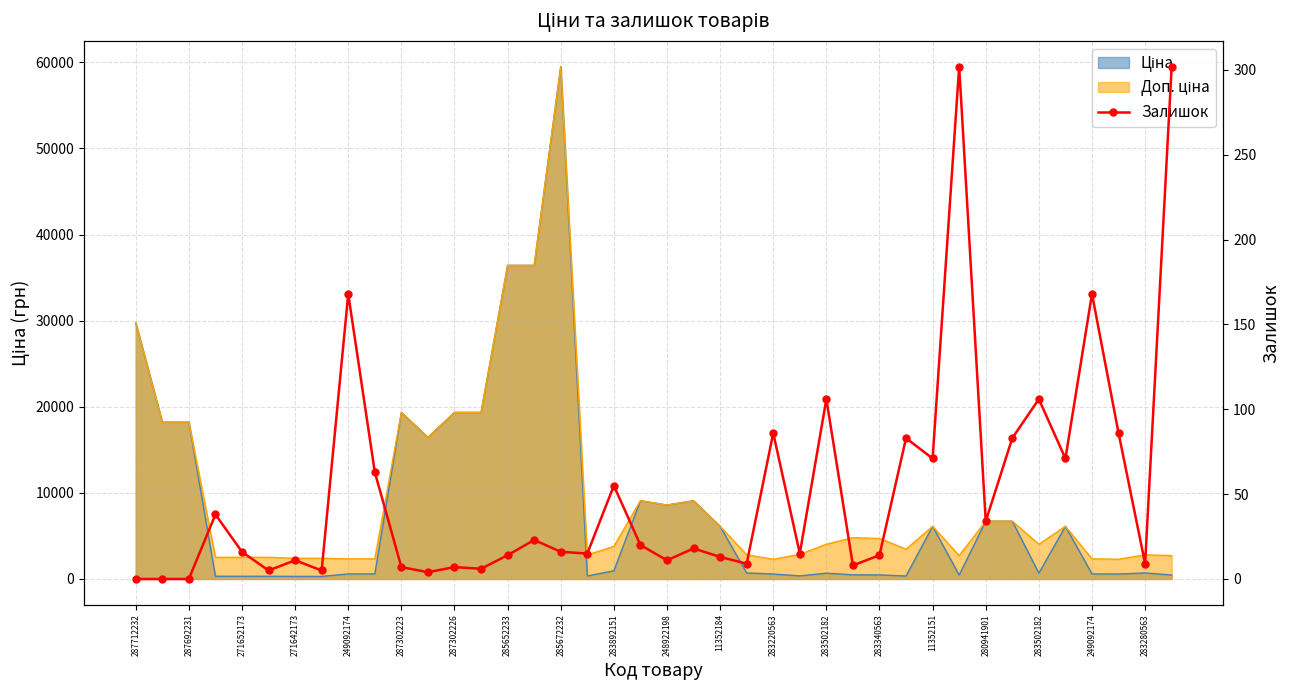

Is it true that the value at 287692231 is 175?

False